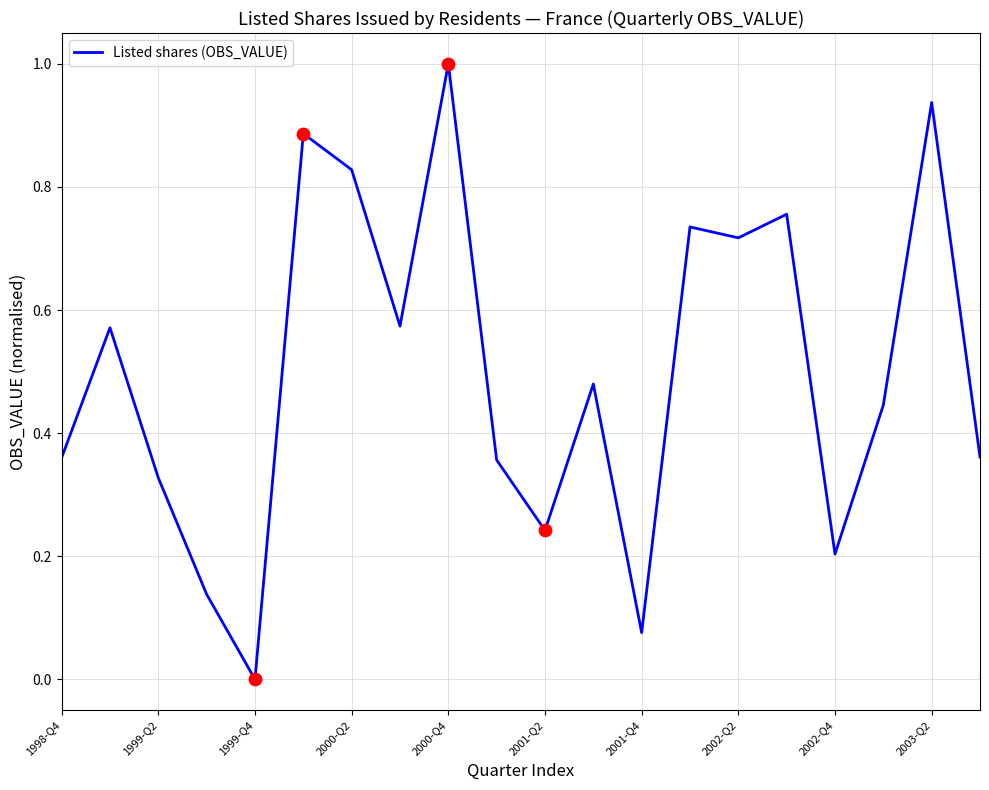

What is the difference between the maximum and minimum values?

1.0